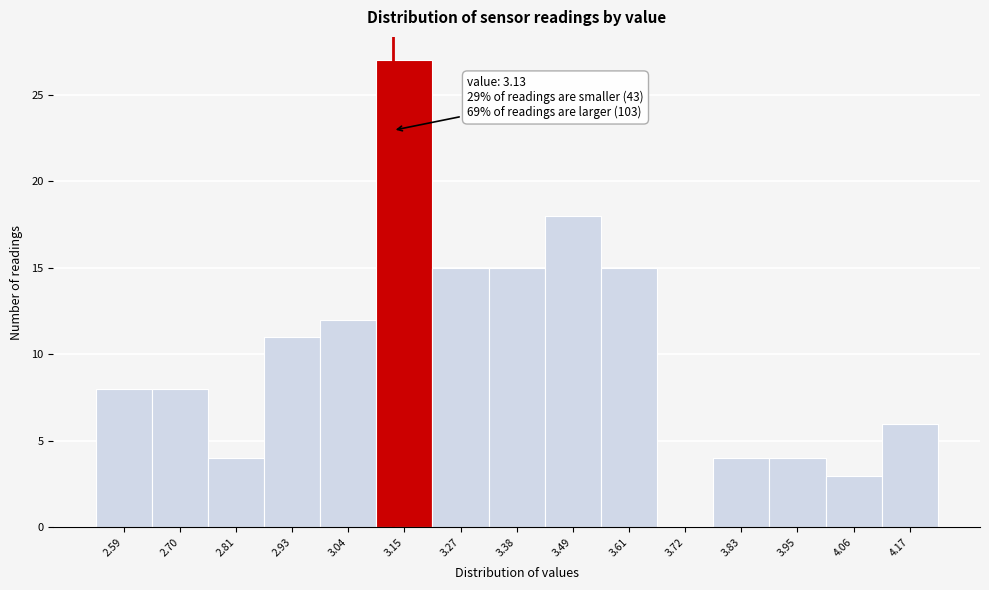

Which range on the x-axis has the tallest bar?

3.10 to 3.22